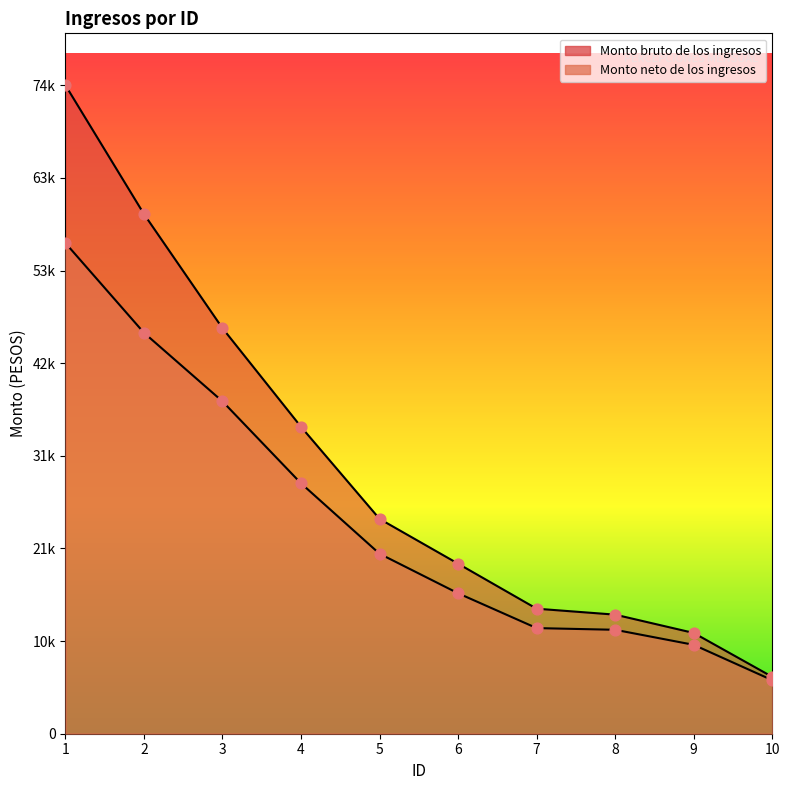

Is the value of Monto bruto de los ingresos at 2 greater than the value of Monto neto de los ingresos at 7?

Yes